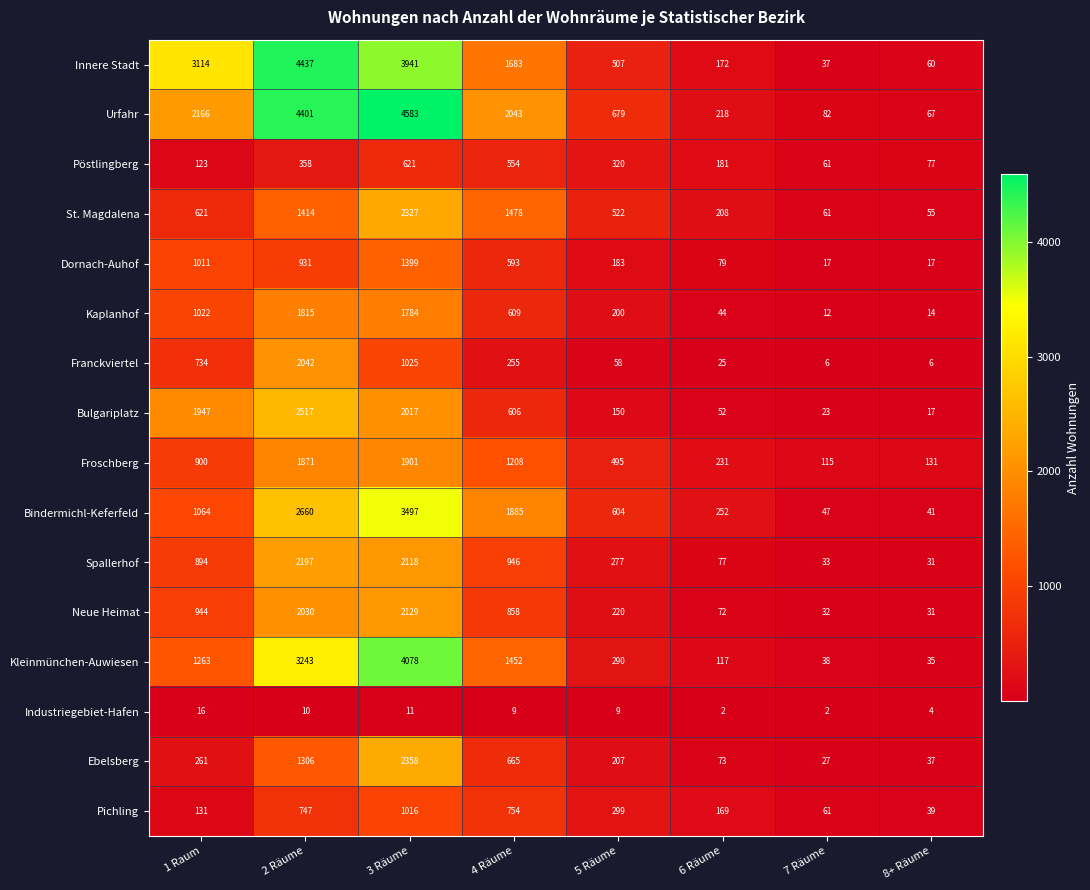

What is the lowest value of the Neue Heimat series?

31